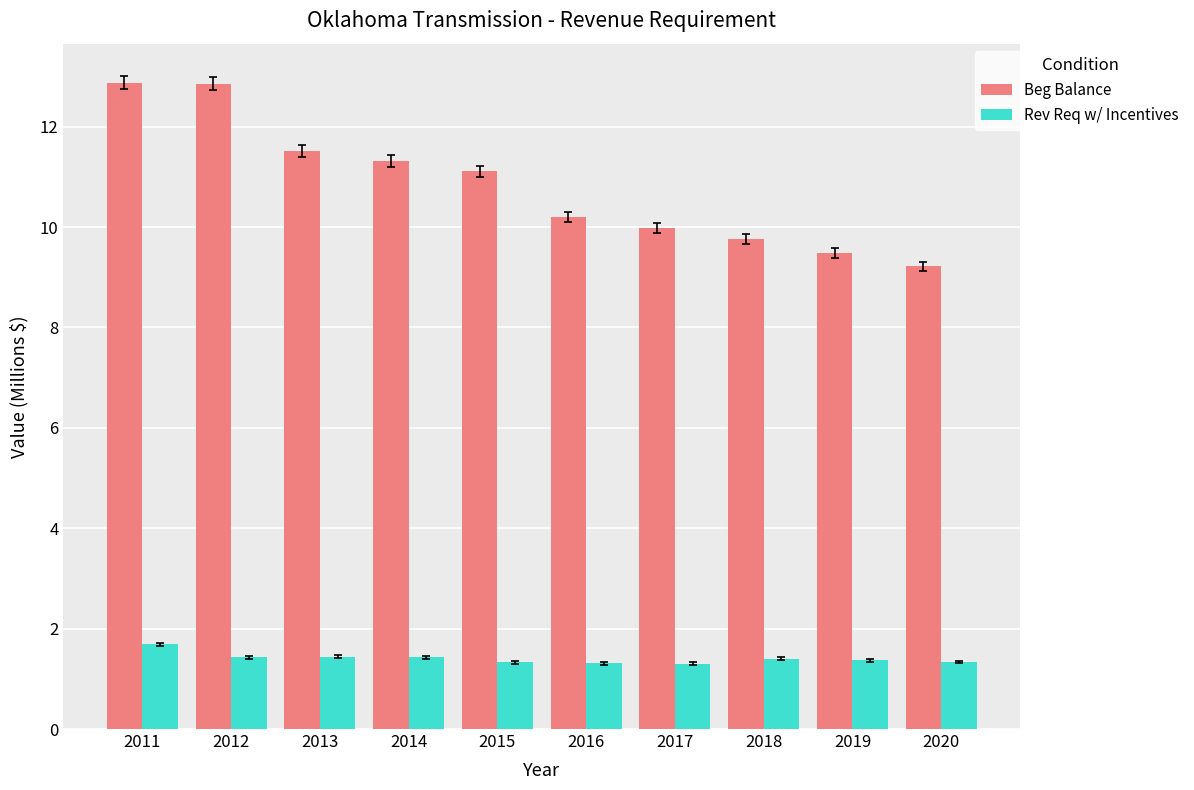

What is the maximum value shown in the chart?

12.9